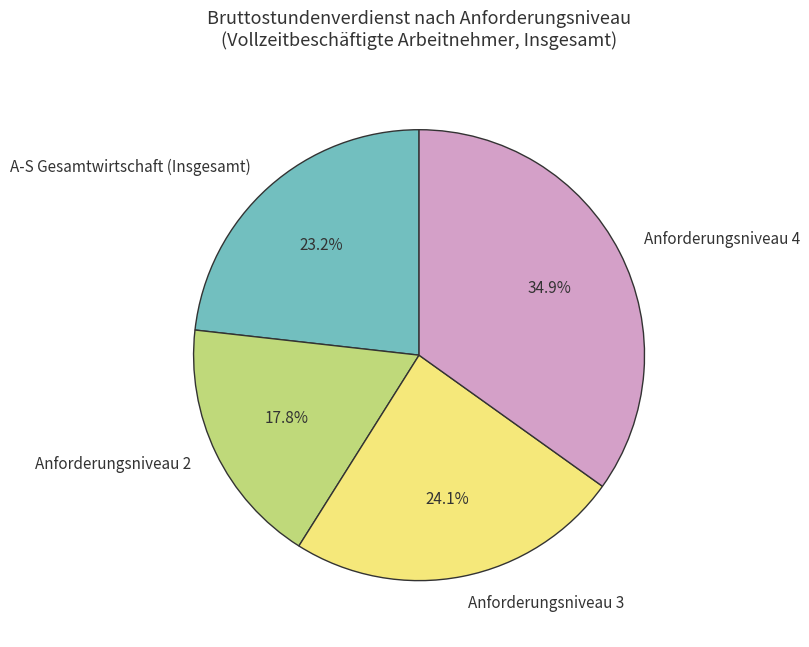

What percentage is the Anforderungsniveau 2 slice, to the nearest percent?

18%